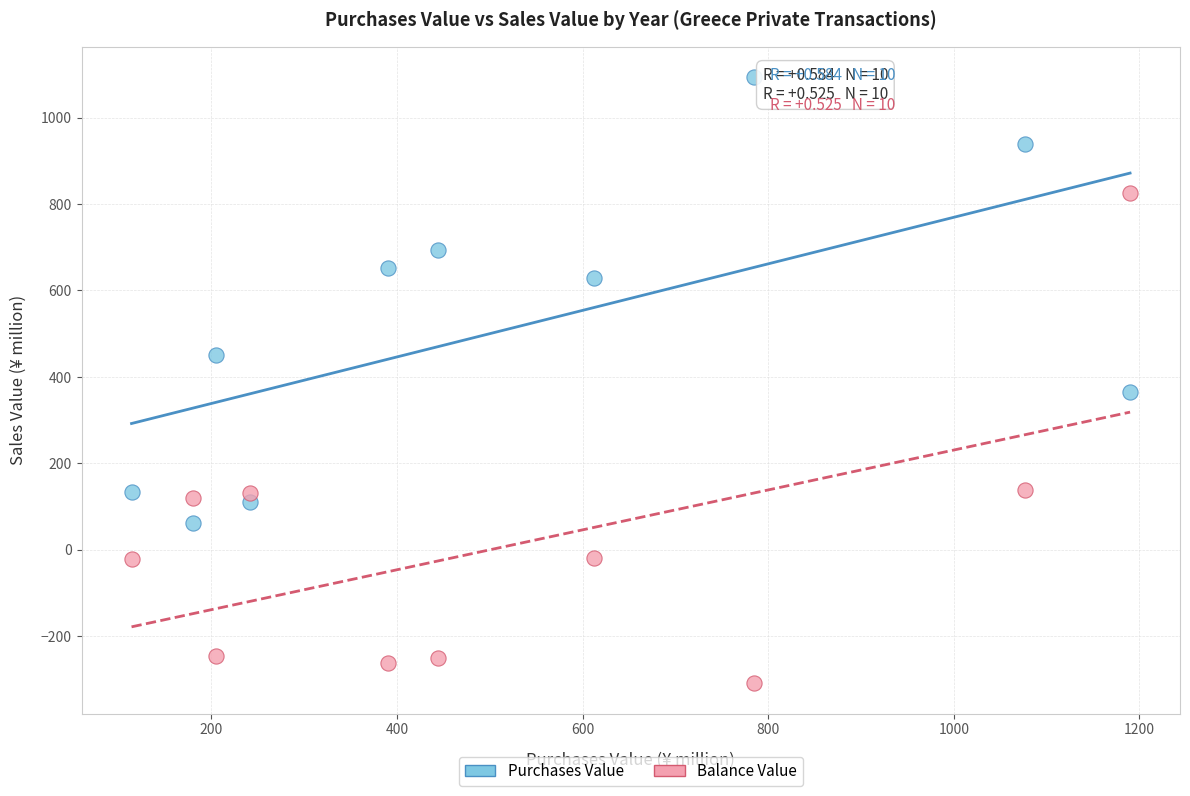

Which series has the widest spread of Y values?

Balance Value